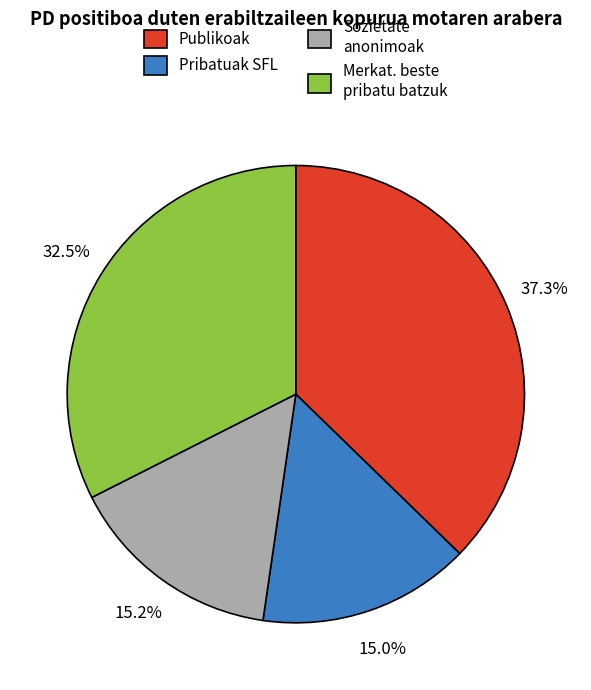

To the nearest percent, what is the combined percentage of Sozietate anonimoak and Pribatuak SFL?

30%